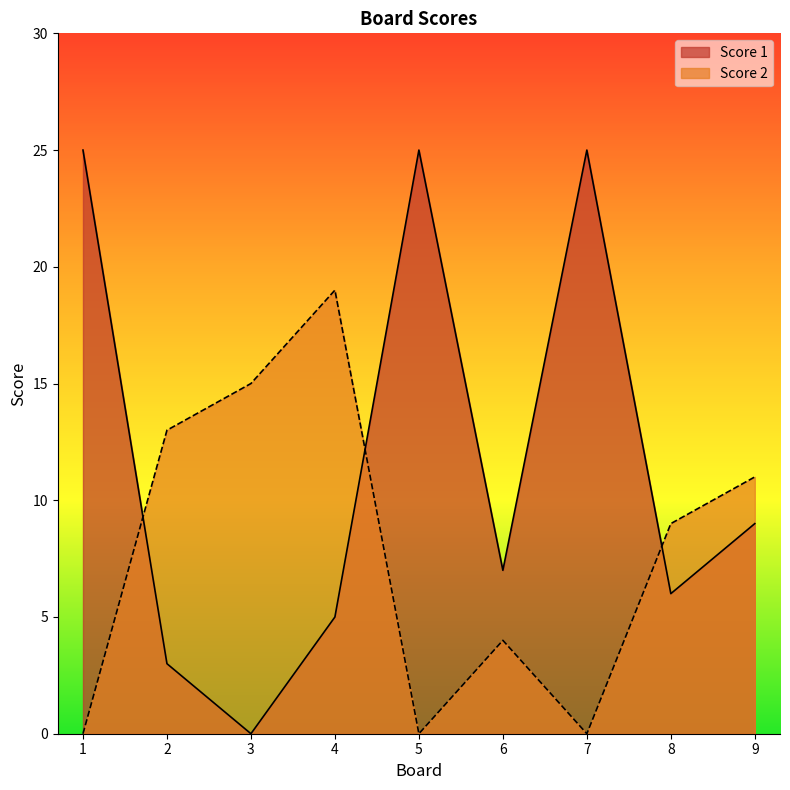

The Score 1 series shows 8 at 7. True or false?

False